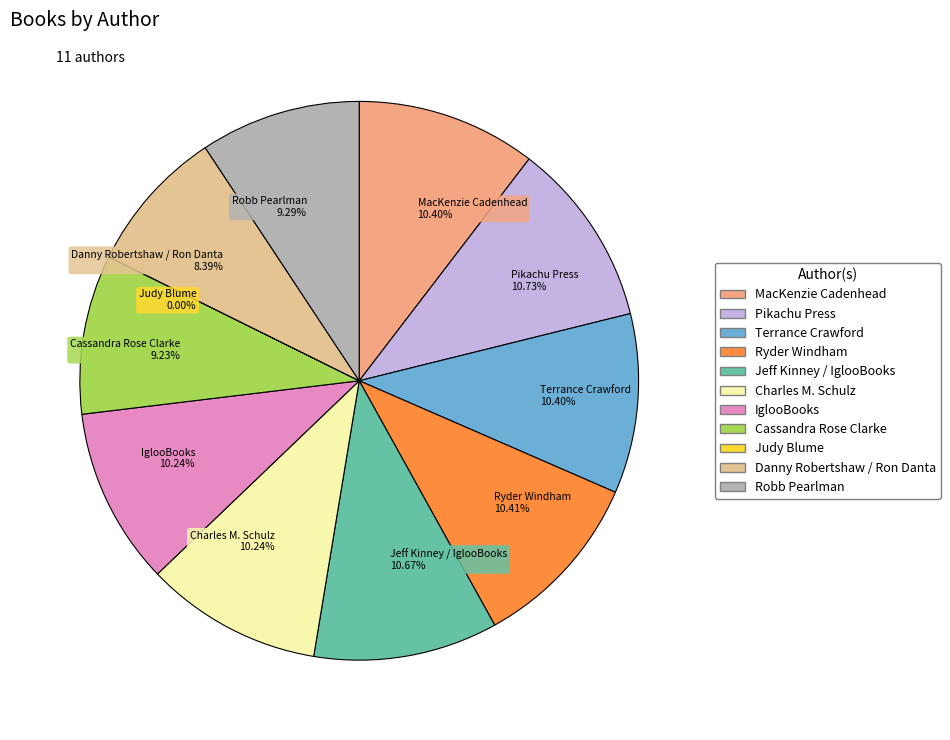

Combined, do Pikachu Press 10.73% and IglooBooks 10.24% account for over 50%?

No